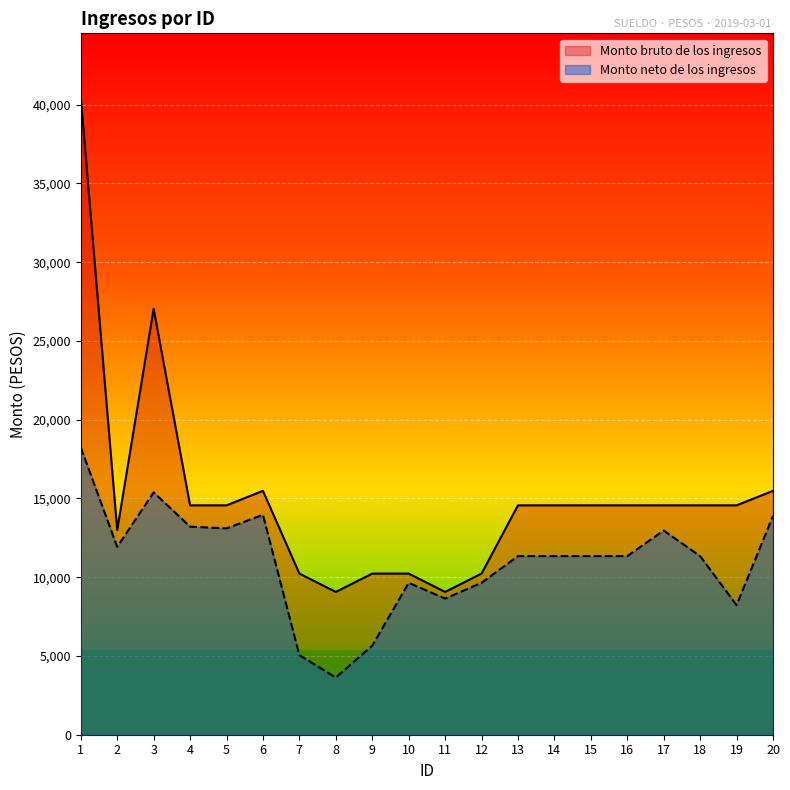

List the series in order of their overall mean, lowest first.

Monto neto de los ingresos, Monto bruto de los ingresos